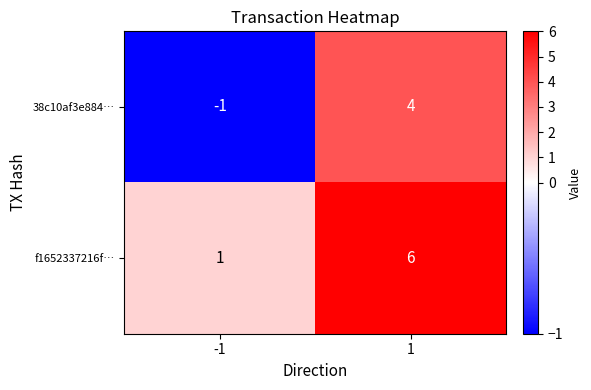

What is the maximum value for f1652337216f…?

6